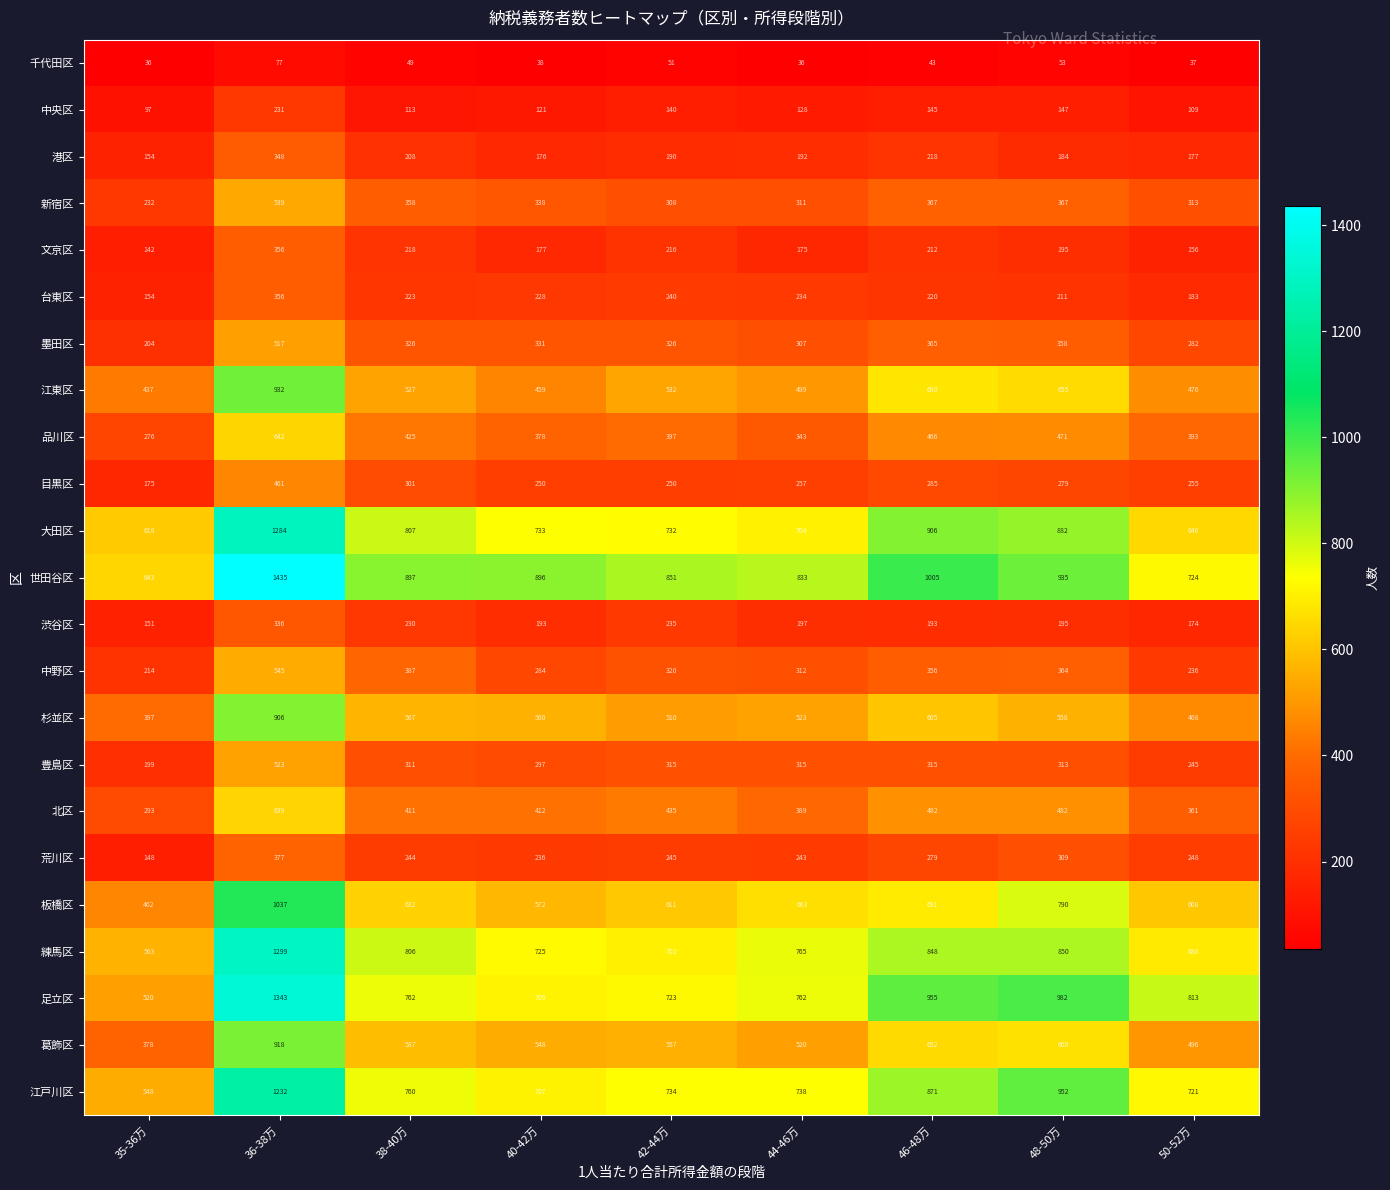

Which category has the highest value across all series?

36-38万